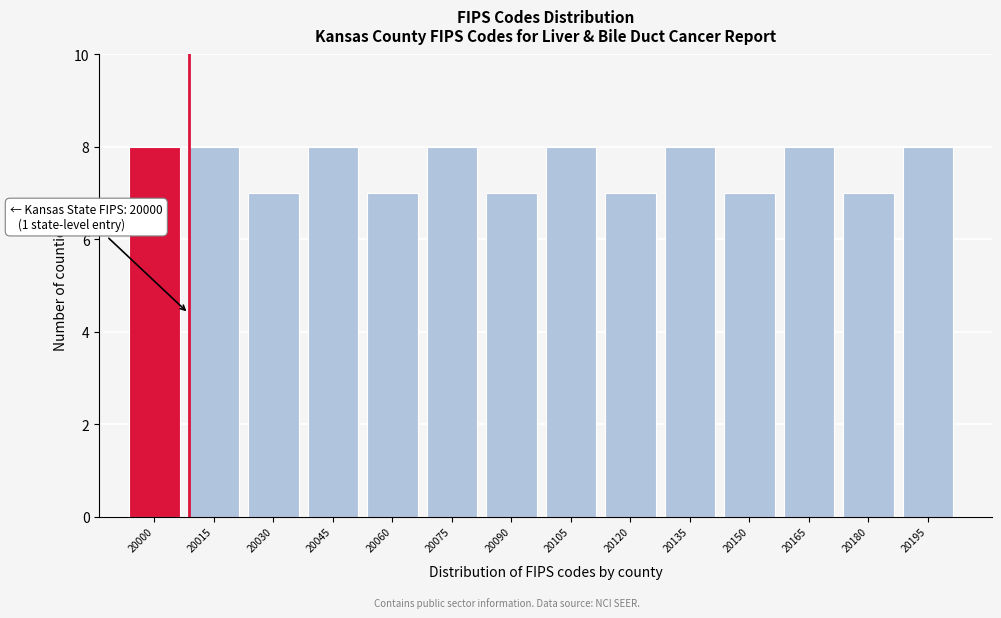

Reading right to left, what are all the values shown in this chart?

8	7	8	7	8	7	8	7	8	7	8	7	8	8